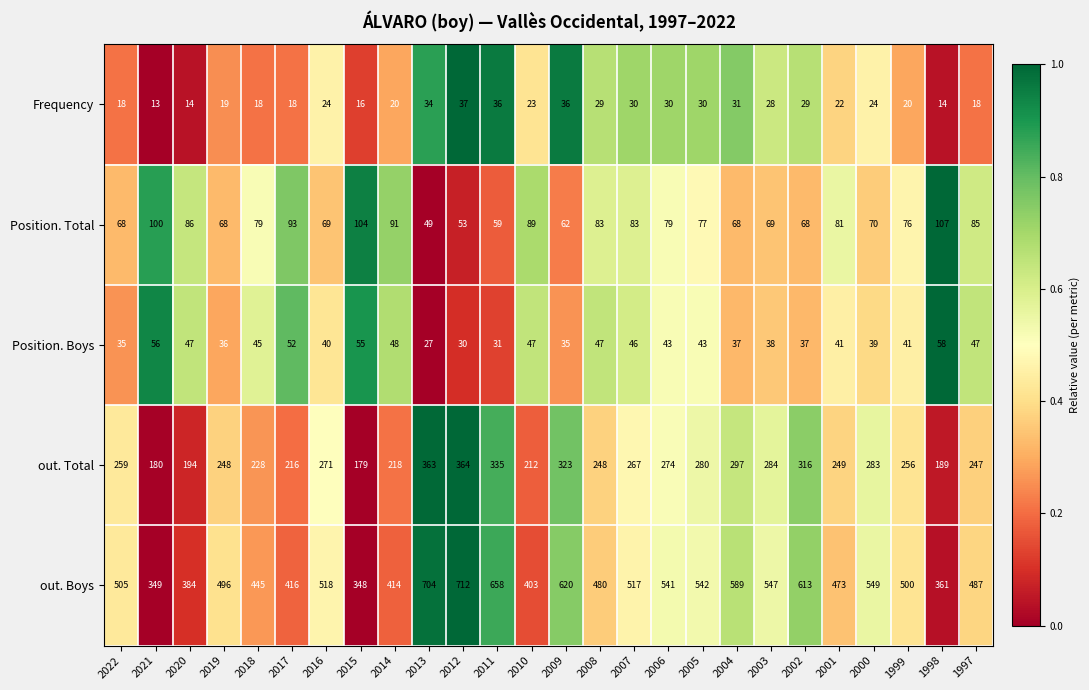

At which category does the chart reach its peak across all series?

2012